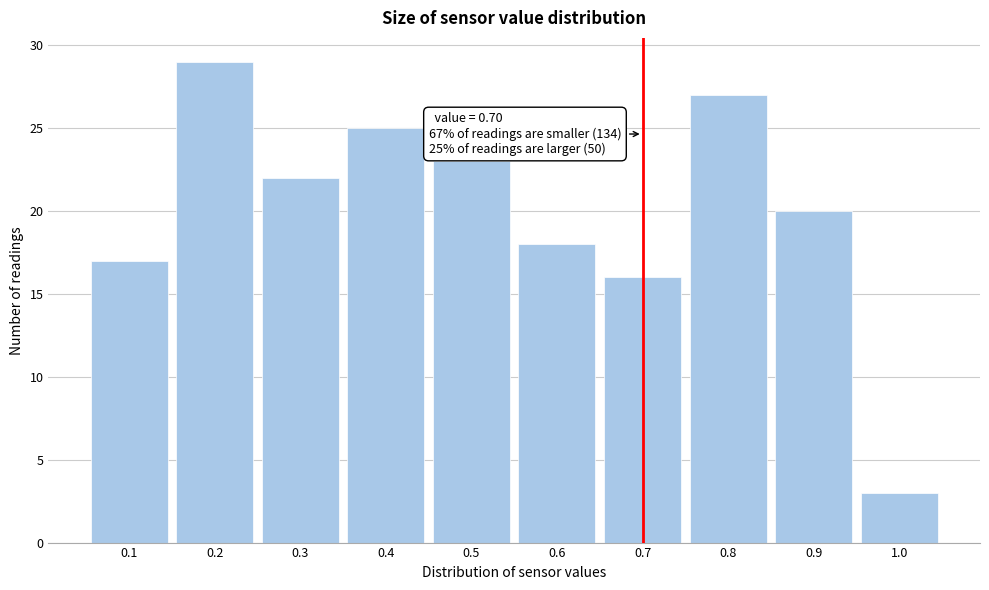

Over which range of the x-axis is the bar tallest?

0.15 to 0.25